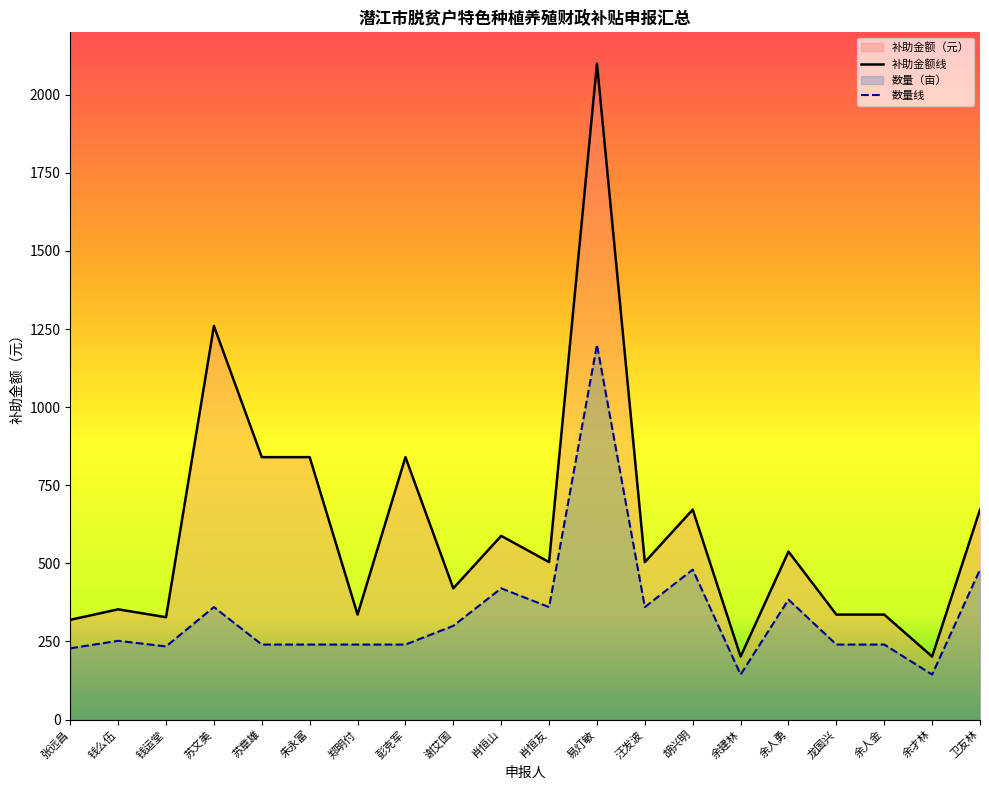

The 补助金额（元） series shows 319.2 at 张远昌. True or false?

True